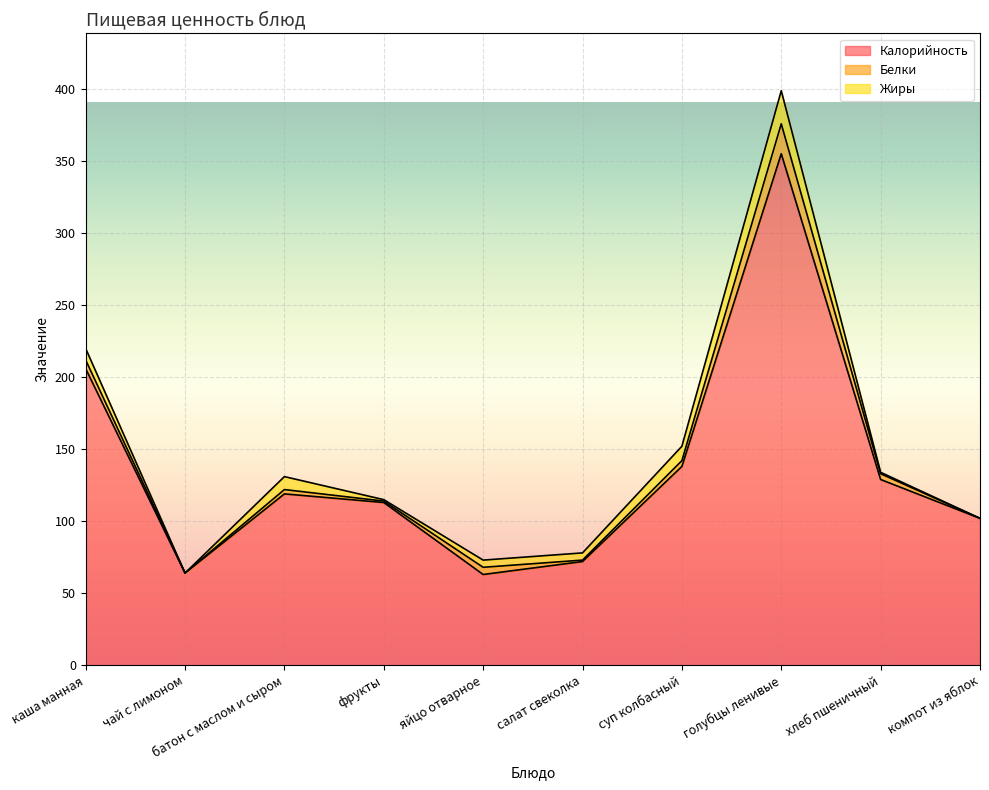

Which series changed the most between каша манная and салат свеколка?

Калорийность